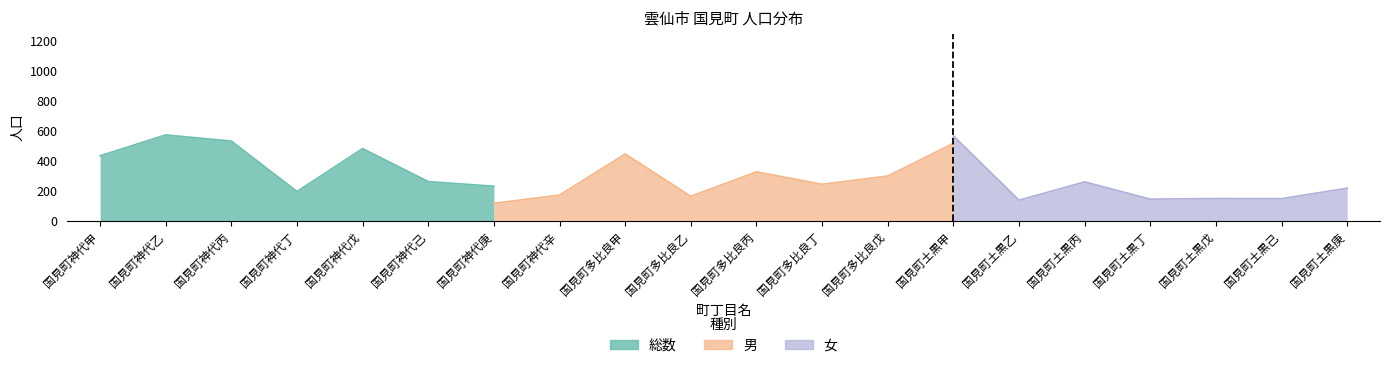

The 女 series shows 479 at 国見町多比良丁. True or false?

False